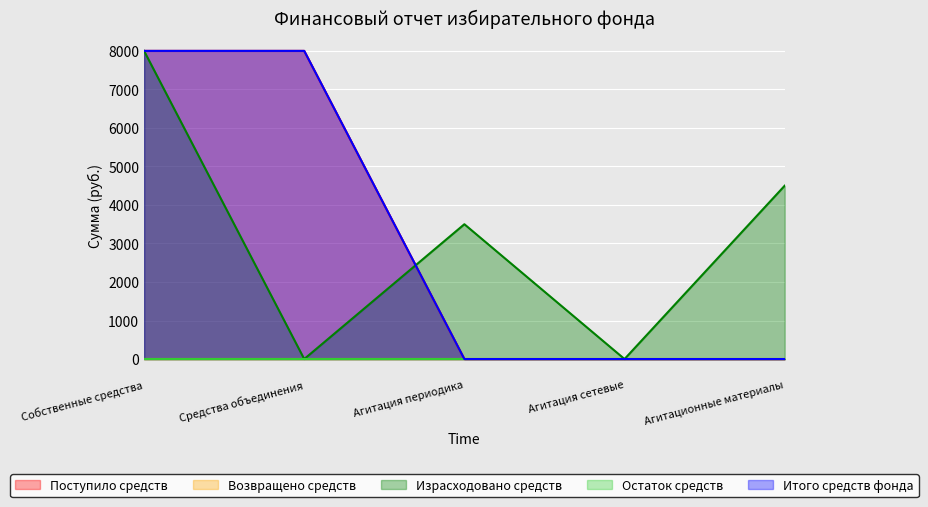

What is the sum of the Израсходовано средств values at Агитационные материалы and Агитация периодика?

8000